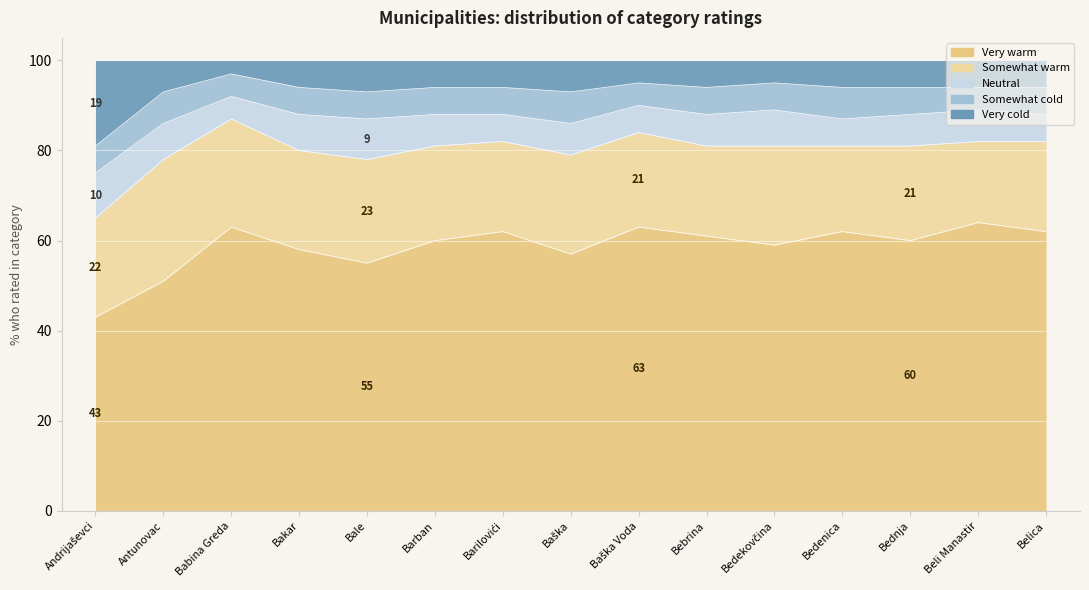

What is the maximum value for Neutral?

10